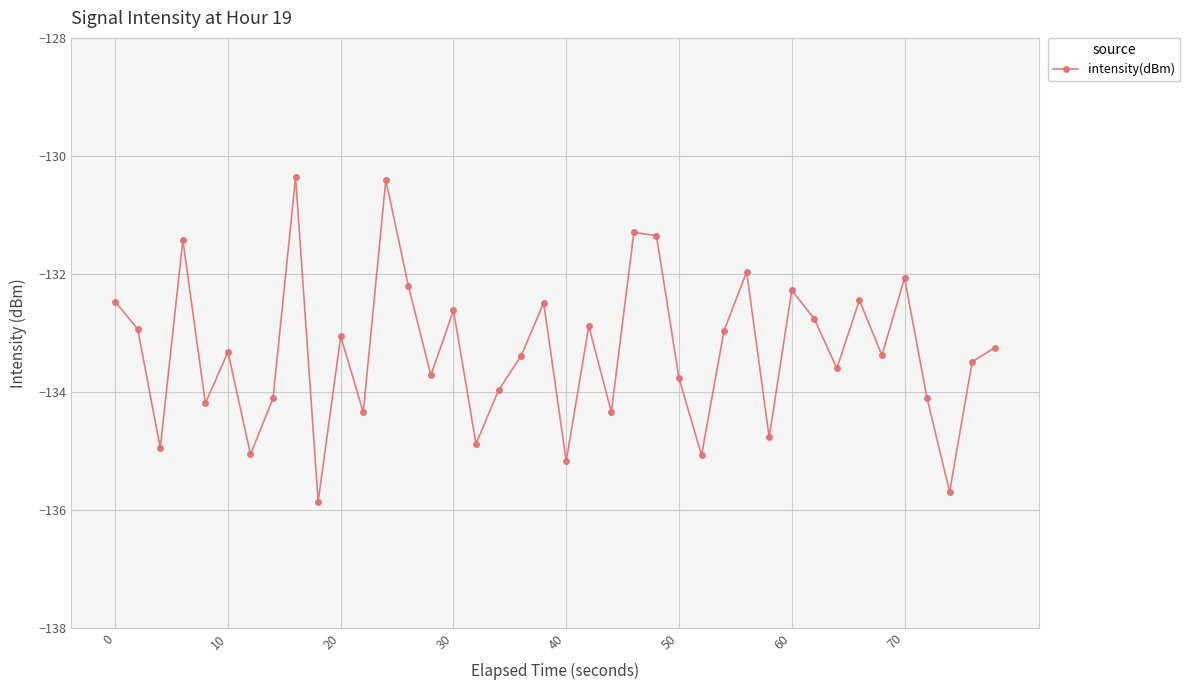

What is the smallest value displayed?

-135.9